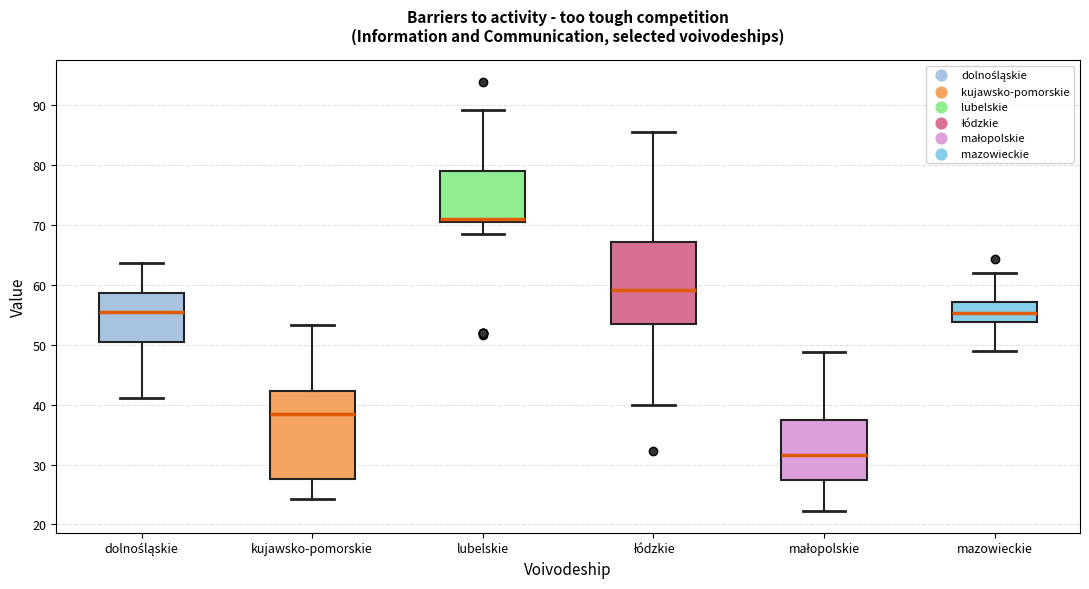

Reading left to right, read every box against the y-axis: the position of its median line, the range the box covers, and the ends of its whiskers. The values are not printed on the chart, so give them approximately, as read against the axis.

dolnośląskie: median 55, box 50 to 59, whiskers 41 to 64
kujawsko-pomorskie: median 38, box 28 to 42, whiskers 24 to 53
lubelskie: median 71 (just above the box's lower edge), box 71 to 79, whiskers 68 to 89
łódzkie: median 59, box 53 to 67, whiskers 40 to 86
małopolskie: median 32, box 27 to 37, whiskers 22 to 49
mazowieckie: median 55, box 54 to 57, whiskers 49 to 62